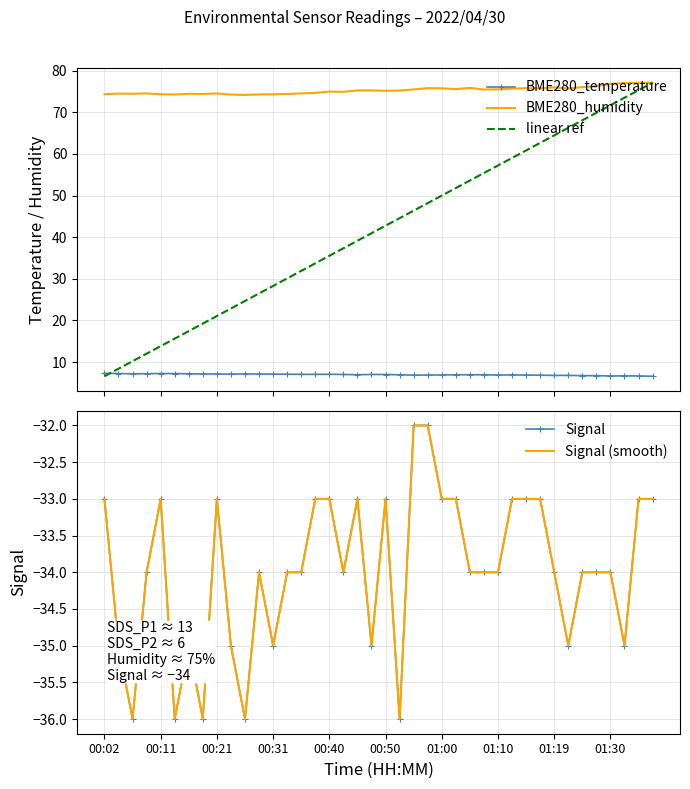

Does the chart have visible grid lines?

Yes